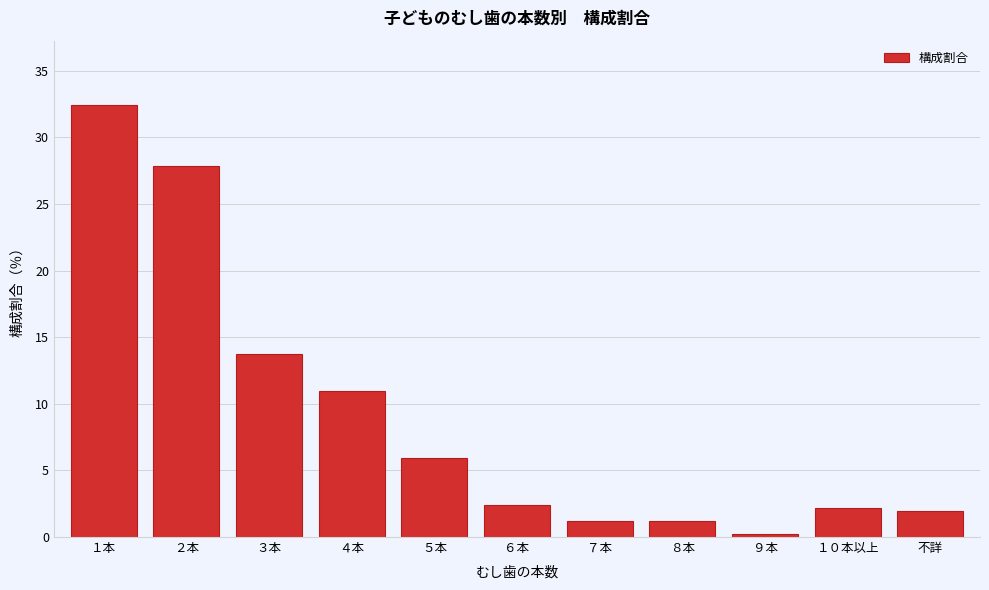

Reading right to left, transcribe all the data shown in this chart.

2.0	2.2	0.2	1.2	1.2	2.4	6.0	10.9	13.7	27.8	32.4